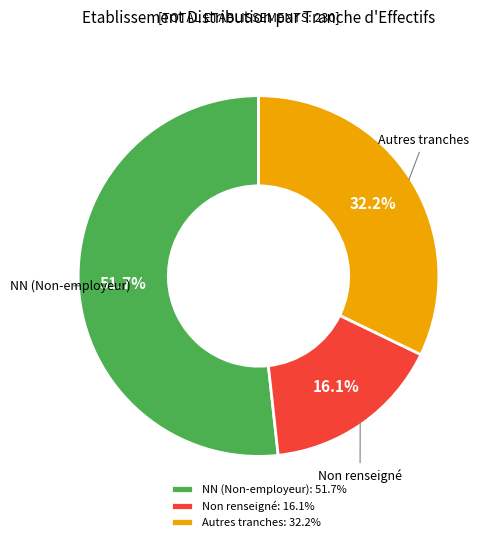

Combined, what portion of the pie is Autres tranches: 32.2% and NN (Non-employeur): 51.7%?

83.9%